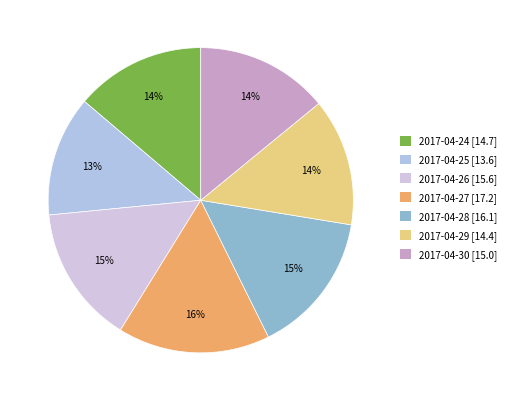

True or false: 2017-04-26 accounts for 20% of the total.

False